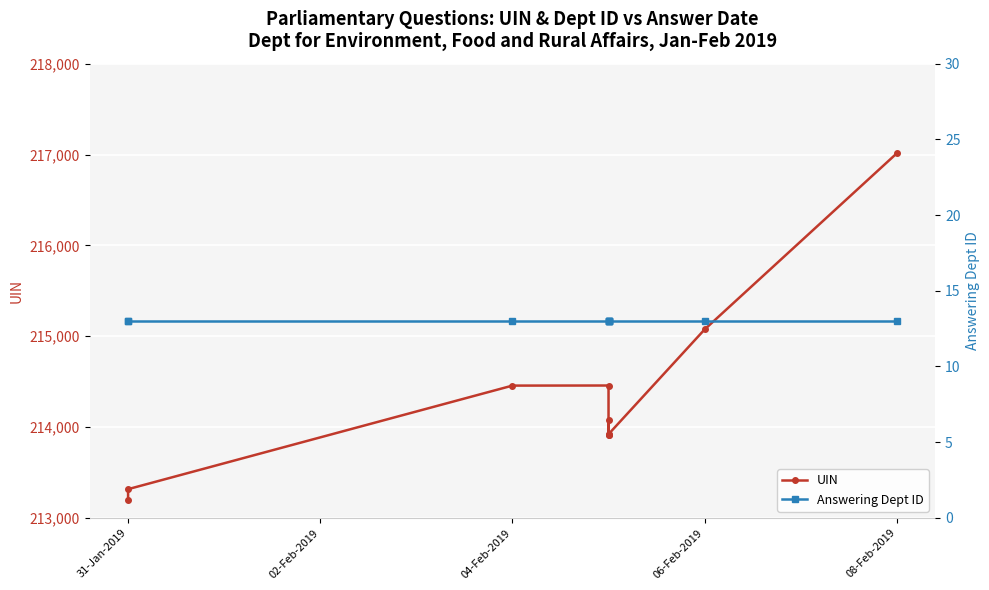

What is the difference between the highest and lowest values at 31-Jan-2019?

213182